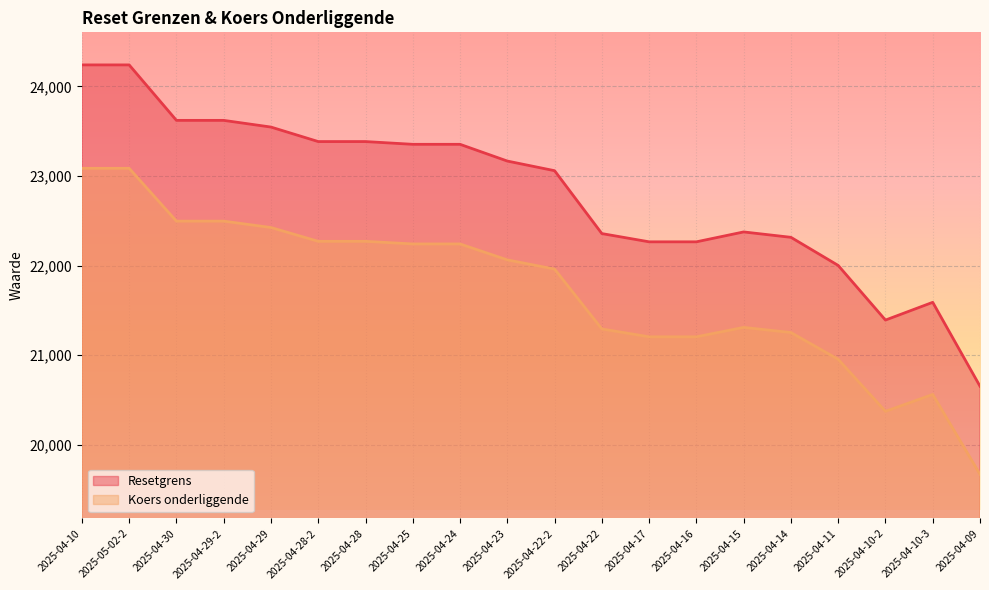

Reading left to right, what are all the values shown in this chart?

Resetgrens line: 2025-04-10=24241.0	2025-05-02-2=24241.0	2025-04-30=23621.8	2025-04-29-2=23621.8	2025-04-29=23547.1	2025-04-28-2=23385.3	2025-04-28=23385.3	2025-04-25=23354.6	2025-04-24=23354.6	2025-04-23=23167.7	2025-04-22-2=23060.1	2025-04-22=22358.2	2025-04-17=22266.2	2025-04-16=22266.2	2025-04-15=22376.6	2025-04-14=22316.4	2025-04-11=22002.6	2025-04-10-2=21392.8	2025-04-10-3=21590.9	2025-04-09=20654.4
Koers onderliggende line: 2025-04-10=23086.7	2025-05-02-2=23086.7	2025-04-30=22497.0	2025-04-29-2=22497.0	2025-04-29=22425.8	2025-04-28-2=22271.7	2025-04-28=22271.7	2025-04-25=22242.5	2025-04-24=22242.5	2025-04-23=22064.5	2025-04-22-2=21962.0	2025-04-22=21293.5	2025-04-17=21205.9	2025-04-16=21205.9	2025-04-15=21311.0	2025-04-14=21253.7	2025-04-11=20954.8	2025-04-10-2=20374.1	2025-04-10-3=20562.7	2025-04-09=19670.9